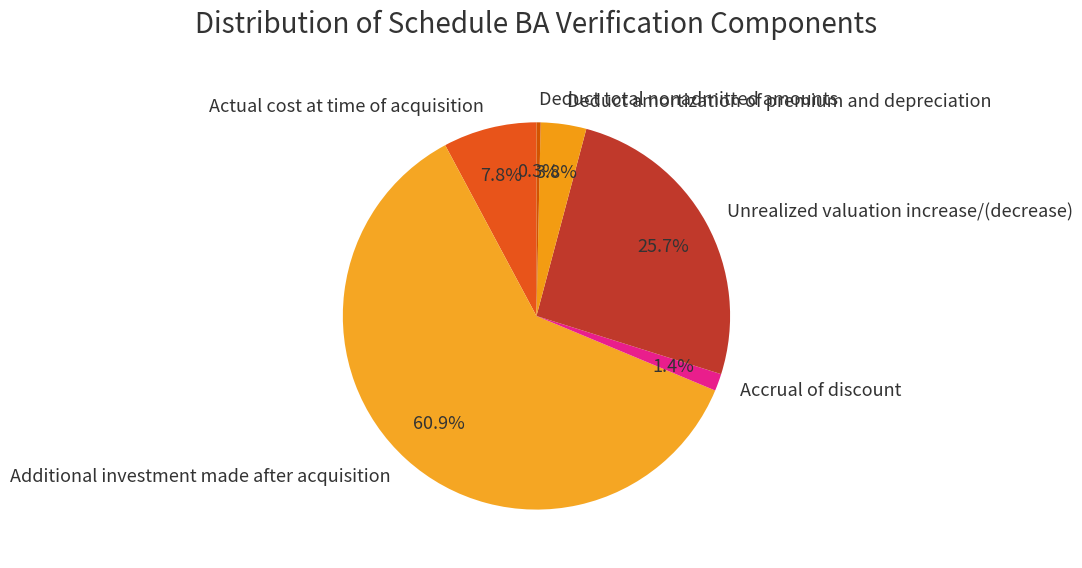

Is the sum of Actual cost at time of acquisition and Unrealized valuation increase/(decrease) greater than half?

No